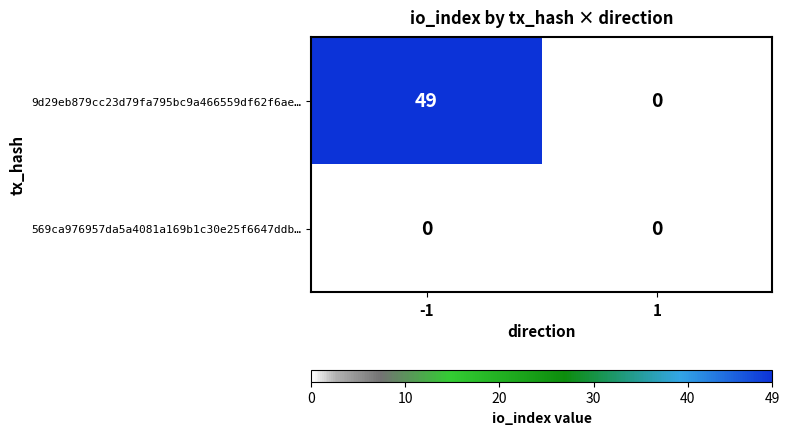

What is the difference between the maximum and minimum values in the 9d29eb879cc23d79fa795bc9a466559df62f6ae… series?

49